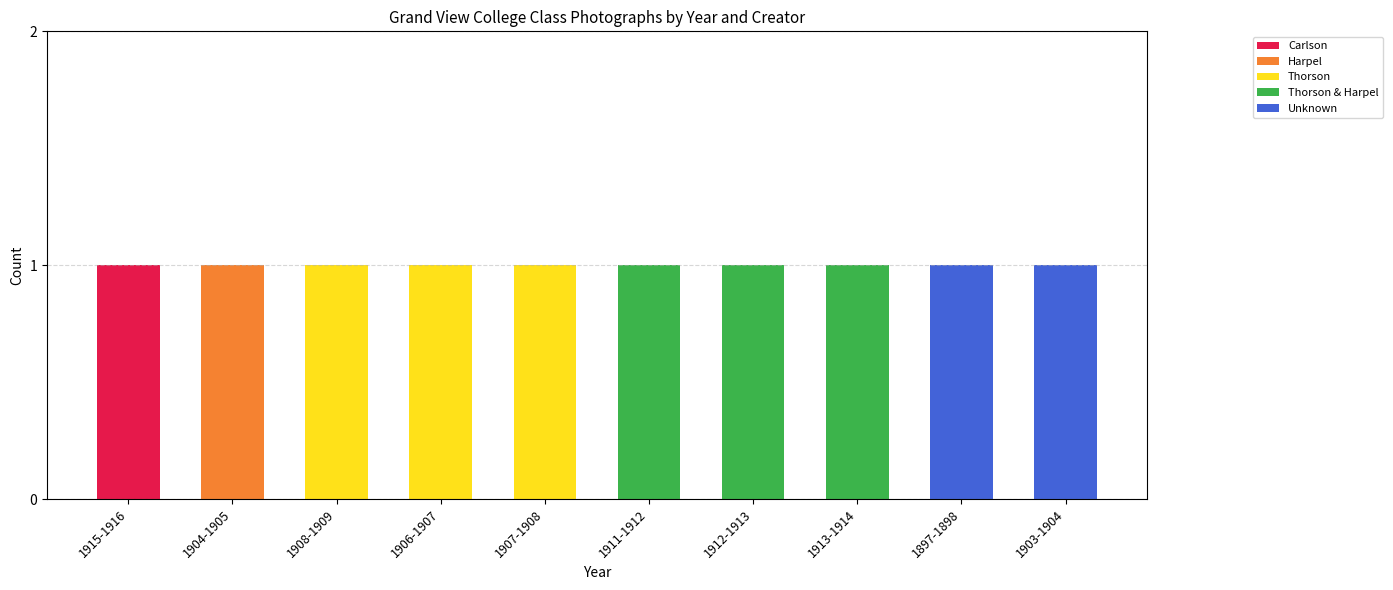

The value of Carlson at 1906-1907 is 0. True or false?

True